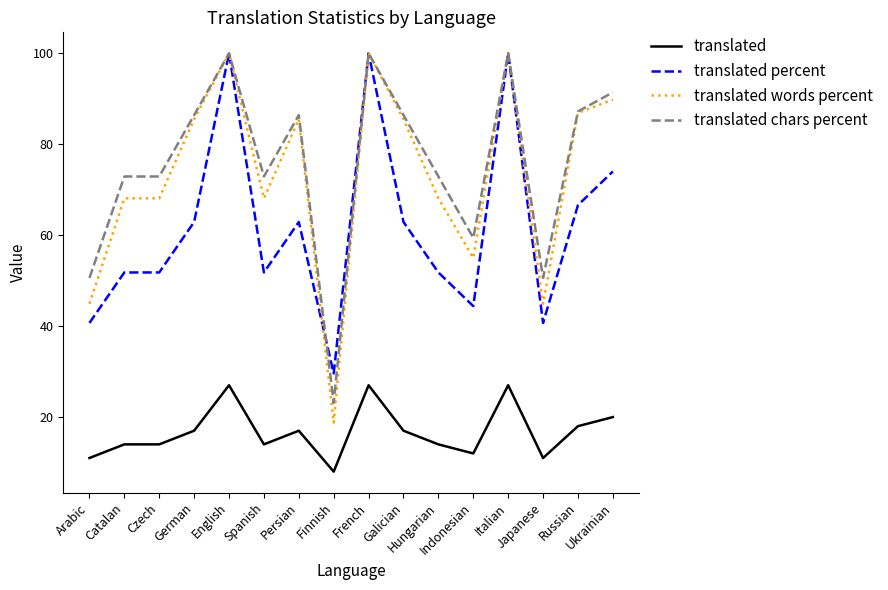

What is the sum of all translated chars percent values?

1213.1